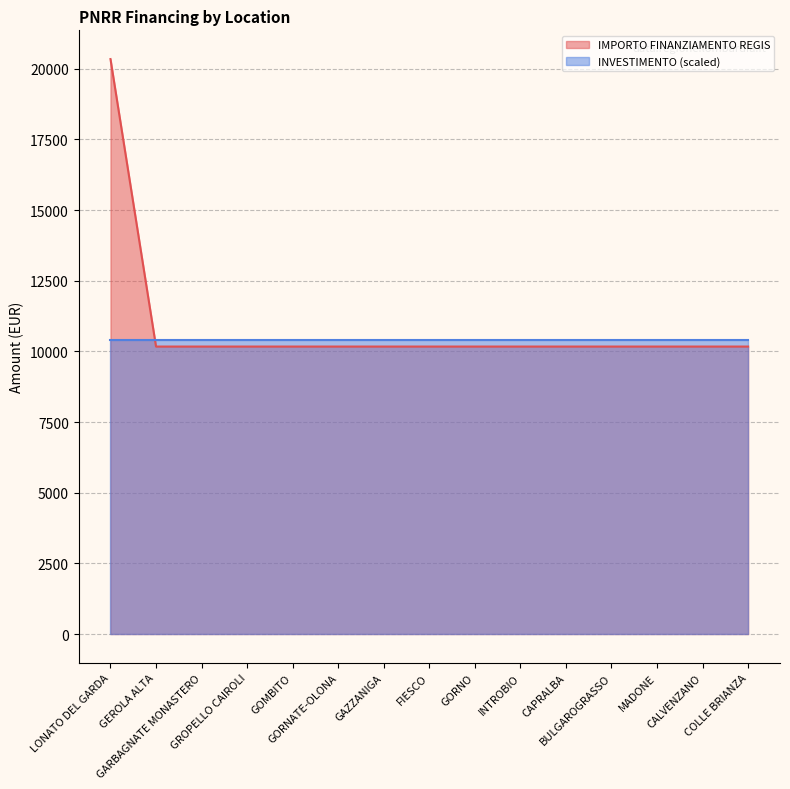

List the labels in order of value, smallest first.

GEROLA ALTA, GARBAGNATE MONASTERO, GROPELLO CAIROLI, GOMBITO, GORNATE-OLONA, GAZZANIGA, FIESCO, GORNO, INTROBIO, CAPRALBA, BULGAROGRASSO, MADONE, CALVENZANO, COLLE BRIANZA, LONATO DEL GARDA